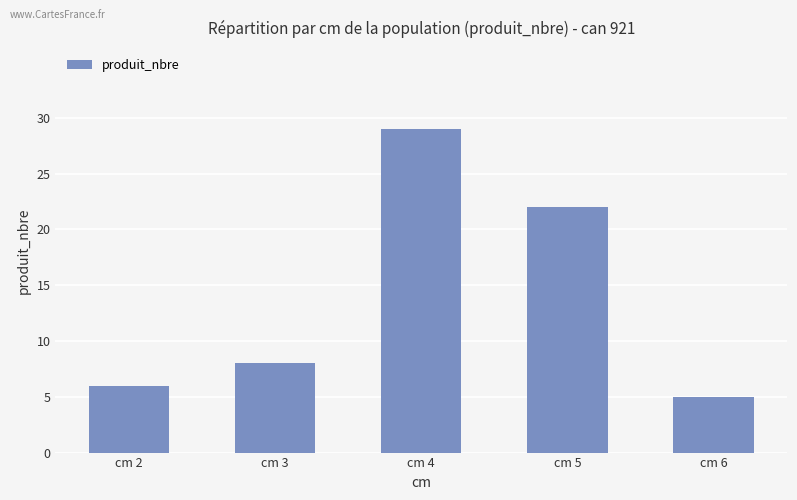

What is the ratio of the value at cm 6 to the value at cm 4?

0.2